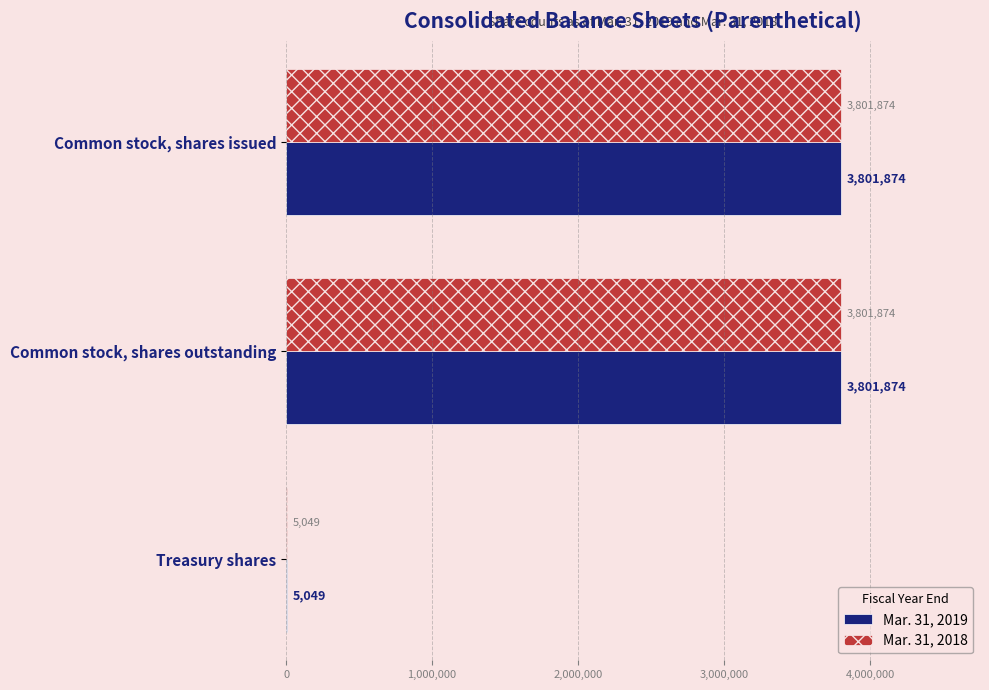

What is the approximate value of Mar. 31, 2019 at Treasury shares, to the nearest 10?

5050